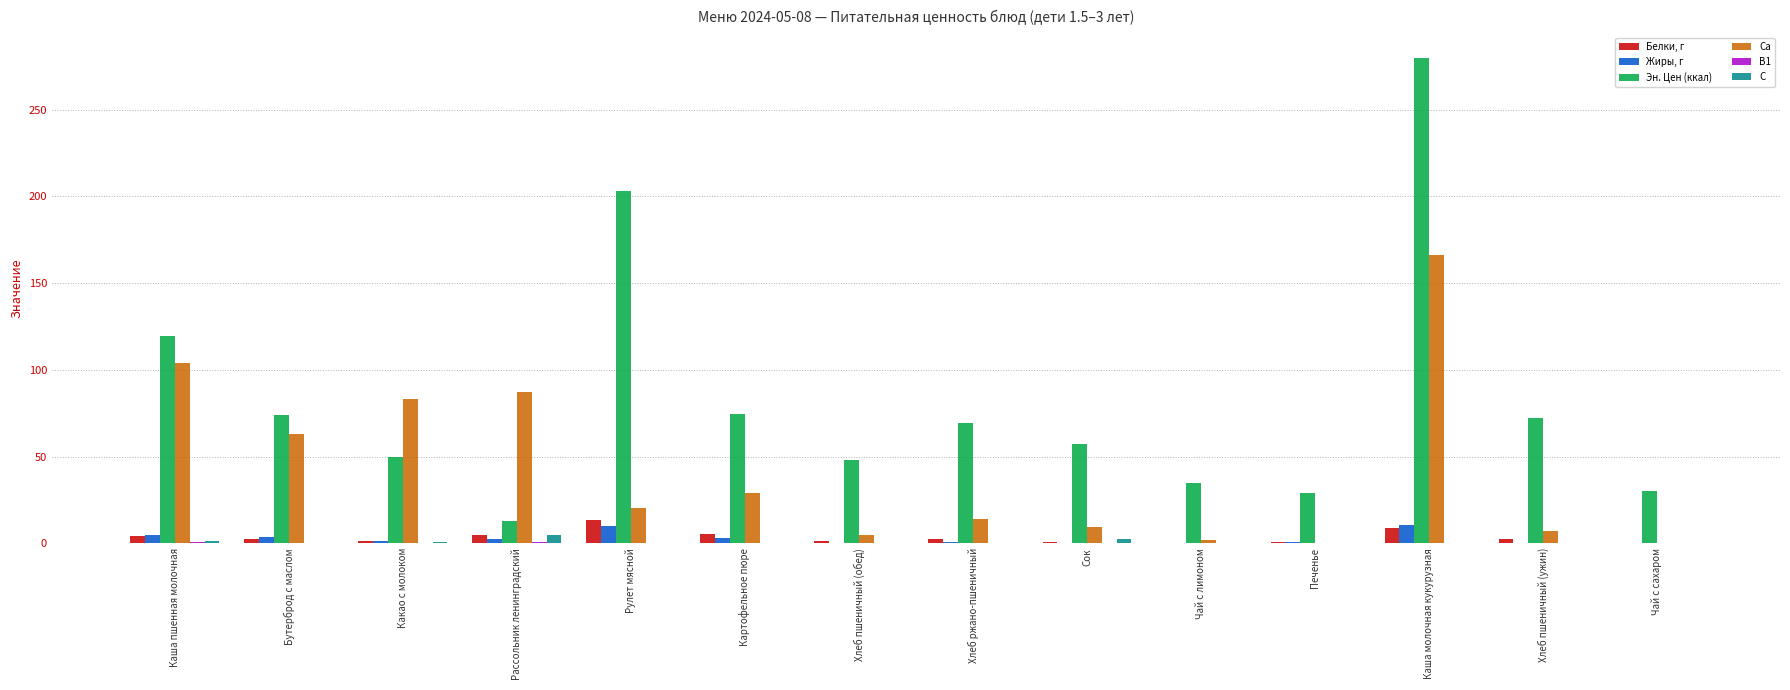

Is the value of Эн. Цен (ккал) at Чай с сахаром greater than the value of Жиры, г at Рулет мясной?

Yes